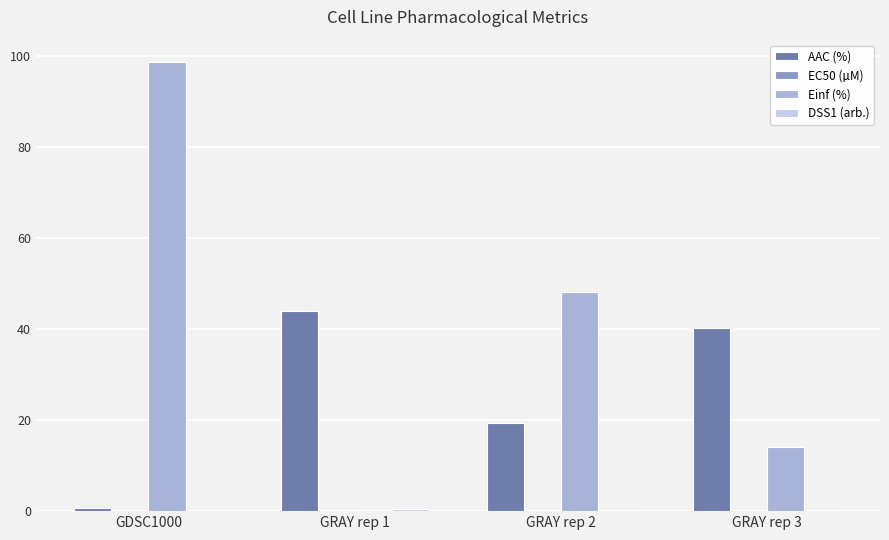

What is the sum of all AAC (%) values?

104.3